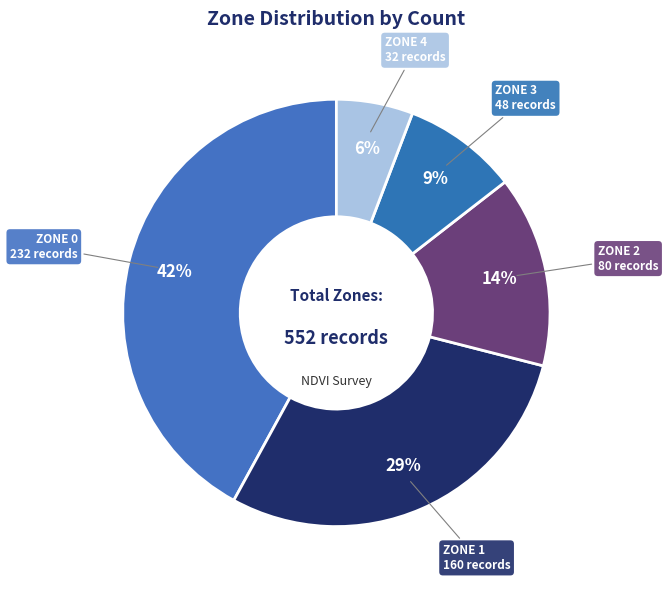

Is it true that ZONE 2 is 7% of the pie?

False